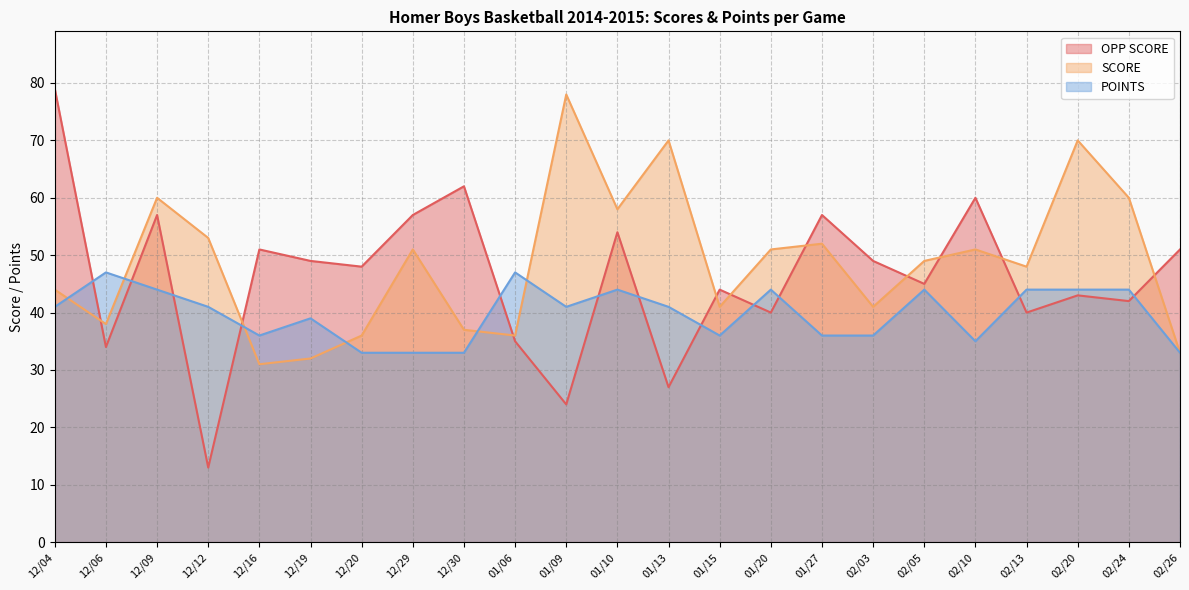

What is the sum of the POINTS values at 12/20 and 01/15?

69